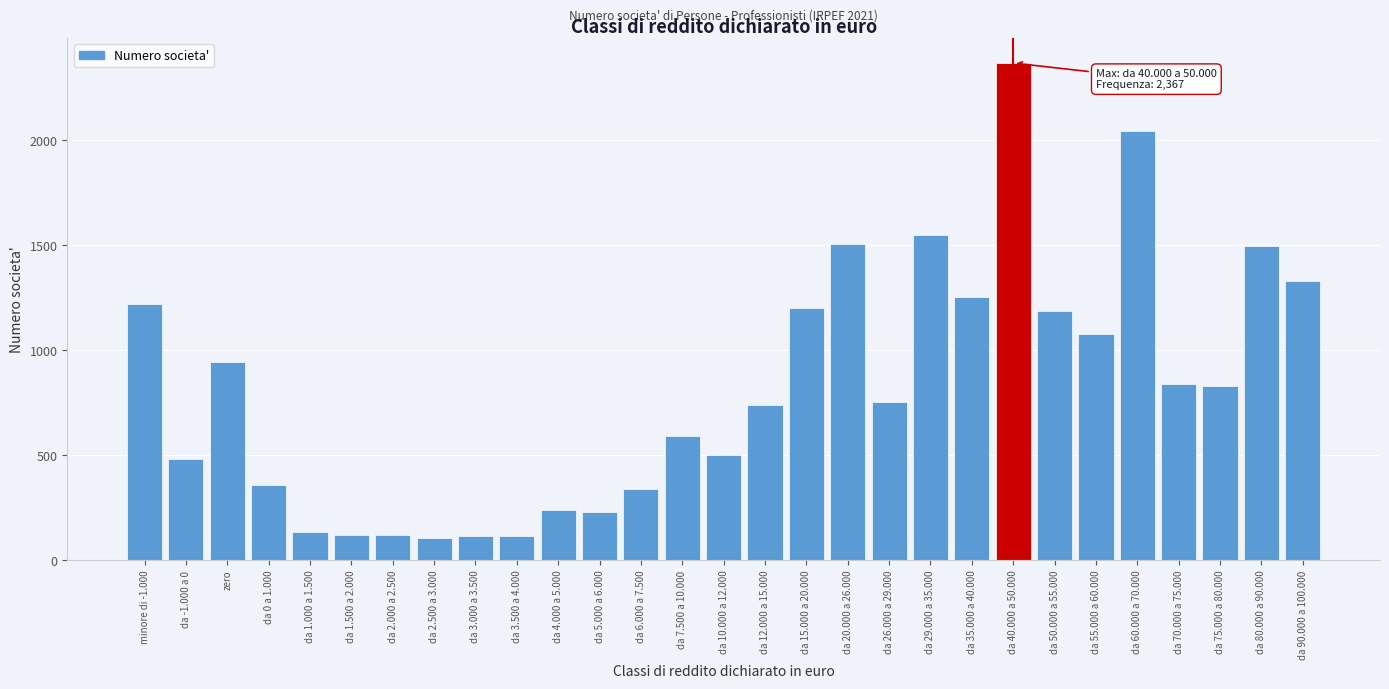

What is the ratio of the value at da 20.000 a 26.000 to the value at da 4.000 a 5.000?

6.2